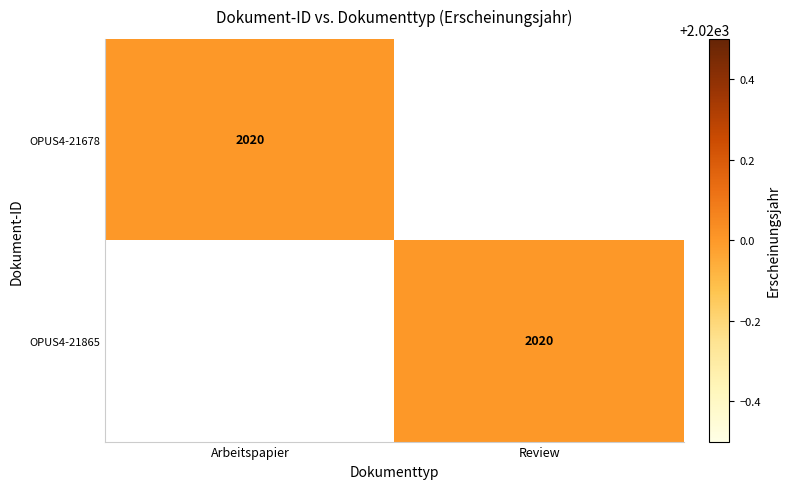

The value of OPUS4-21865 at Review is 3489. True or false?

False